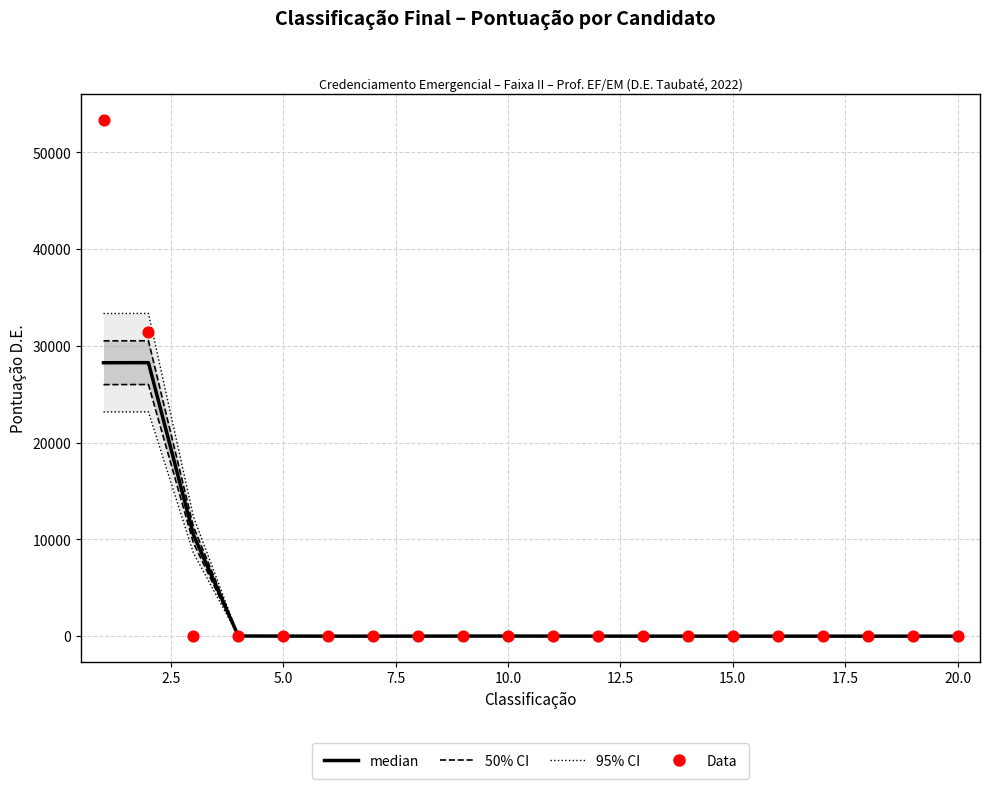

What are all the series names shown in the legend?

95% CI, 50% CI, median, Data